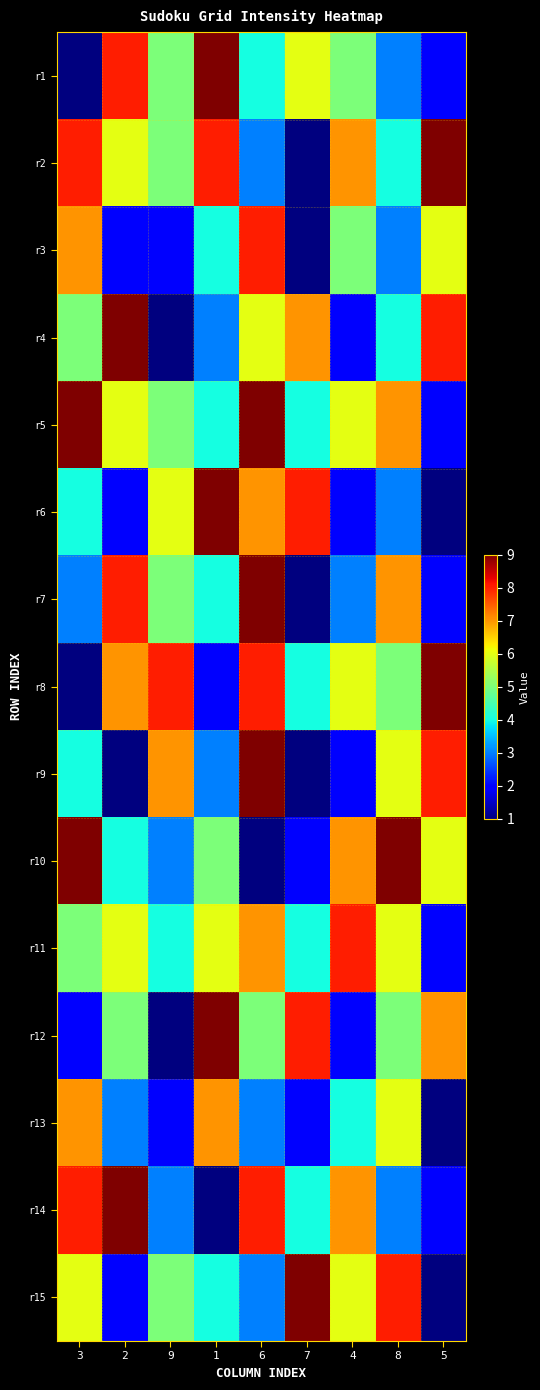

Reading left to right, extract all data points from this chart.

r1: 3=1	2=8	9=5	1=9	6=4	7=6	4=5	8=3	5=2
r2: 3=8	2=6	9=5	1=8	6=3	7=1	4=7	8=4	5=9
r3: 3=7	2=2	9=2	1=4	6=8	7=1	4=5	8=3	5=6
r4: 3=5	2=9	9=1	1=3	6=6	7=7	4=2	8=4	5=8
r5: 3=9	2=6	9=5	1=4	6=9	7=4	4=6	8=7	5=2
r6: 3=4	2=2	9=6	1=9	6=7	7=8	4=2	8=3	5=1
r7: 3=3	2=8	9=5	1=4	6=9	7=1	4=3	8=7	5=2
r8: 3=1	2=7	9=8	1=2	6=8	7=4	4=6	8=5	5=9
r9: 3=4	2=1	9=7	1=3	6=9	7=1	4=2	8=6	5=8
r10: 3=9	2=4	9=3	1=5	6=1	7=2	4=7	8=9	5=6
r11: 3=5	2=6	9=4	1=6	6=7	7=4	4=8	8=6	5=2
r12: 3=2	2=5	9=1	1=9	6=5	7=8	4=2	8=5	5=7
r13: 3=7	2=3	9=2	1=7	6=3	7=2	4=4	8=6	5=1
r14: 3=8	2=9	9=3	1=1	6=8	7=4	4=7	8=3	5=2
r15: 3=6	2=2	9=5	1=4	6=3	7=9	4=6	8=8	5=1